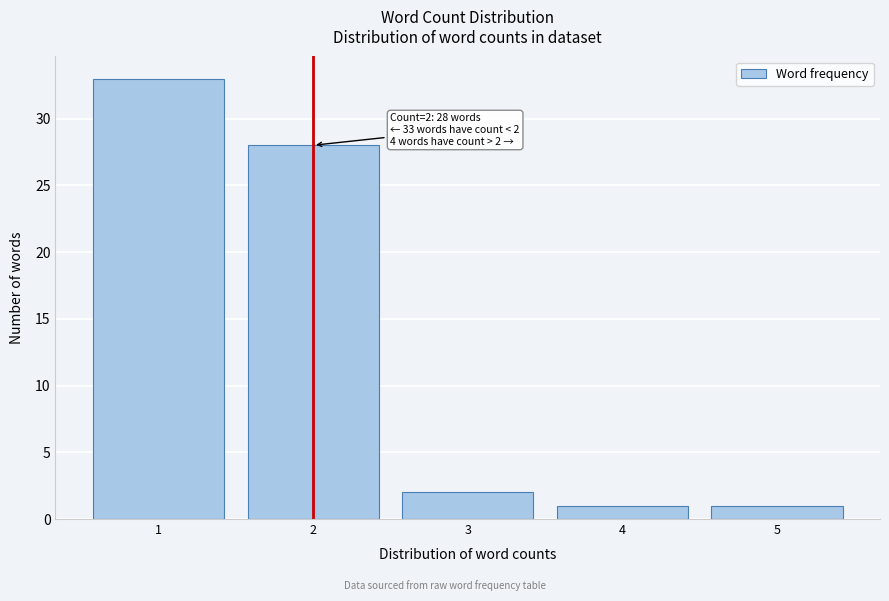

Reading left to right, transcribe all the data shown in this chart.

1=33	2=28	3=2	4=1	5=1